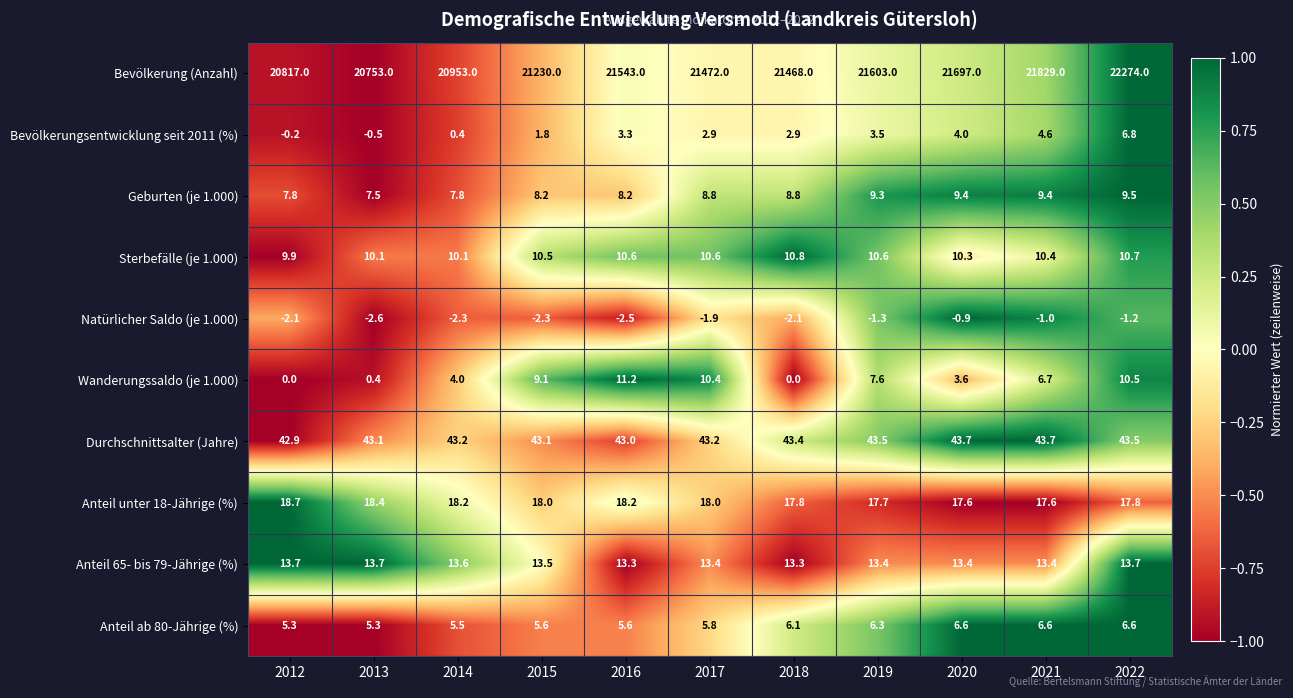

How many data points does each series have?

11